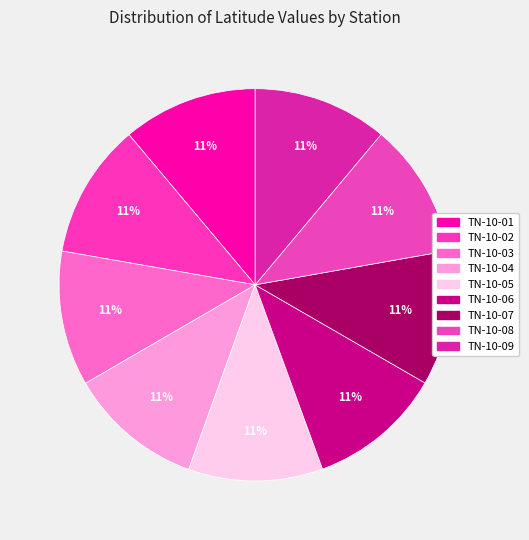

How many slices are in this pie chart?

9